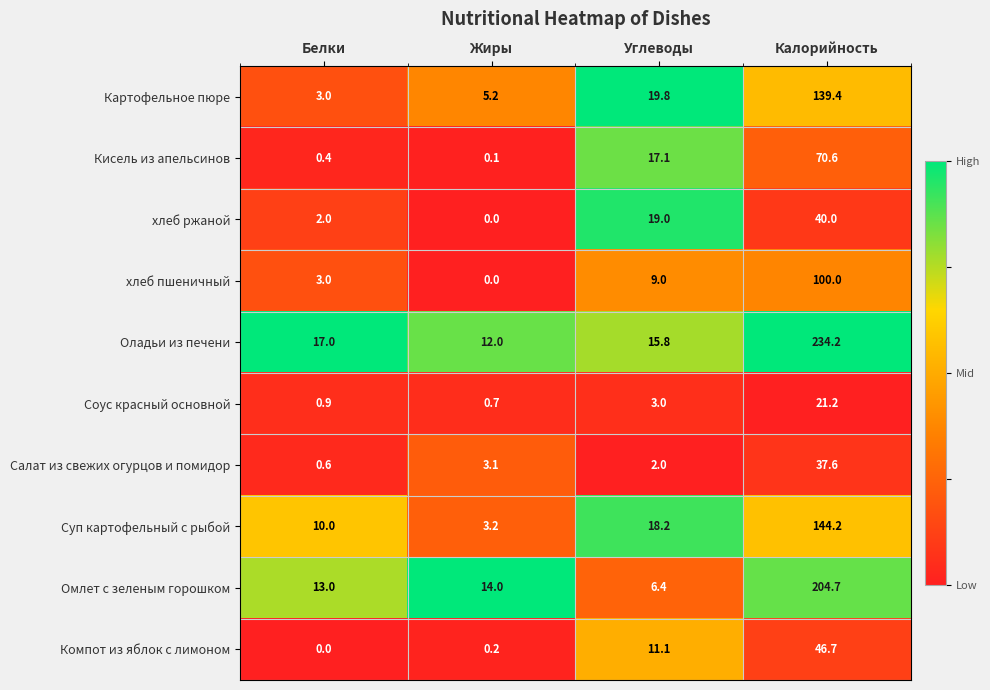

Rank the series by their maximum value, from lowest to highest.

Соус красный основной, Салат из свежих огурцов и помидор, хлеб ржаной, Компот из яблок с лимоном, Кисель из апельсинов, хлеб пшеничный, Картофельное пюре, Суп картофельный с рыбой, Омлет с зеленым горошком, Оладьи из печени